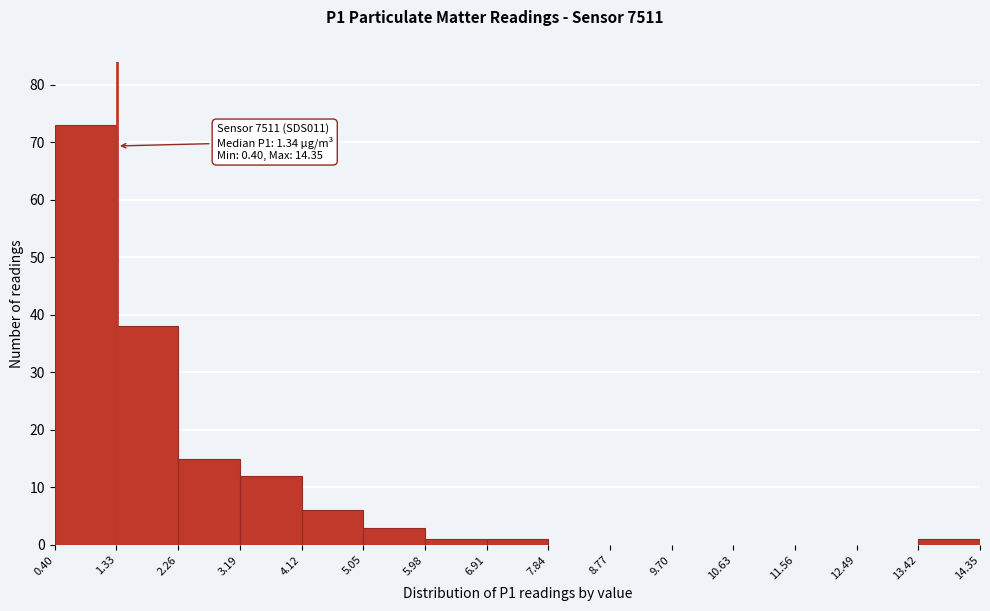

Over which range of the x-axis is the bar tallest?

0.40 to 1.33